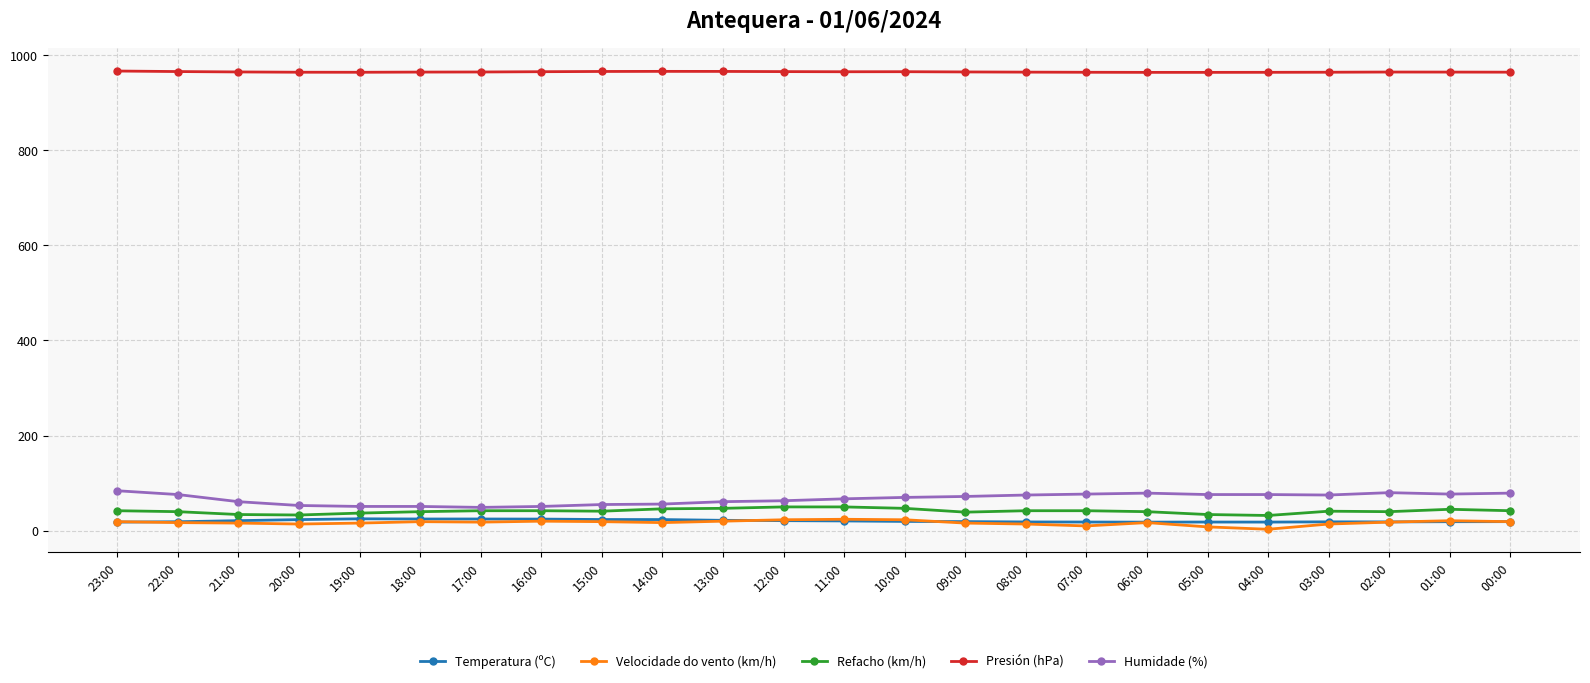

What is the difference between the Refacho (km/h) values at 01:00 and 02:00?

5.0